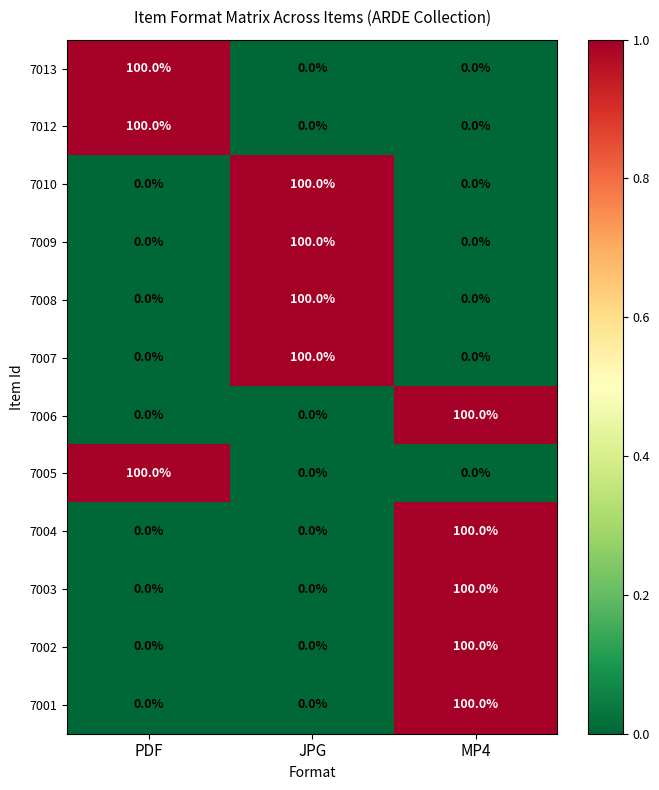

What is the greatest value displayed?

100